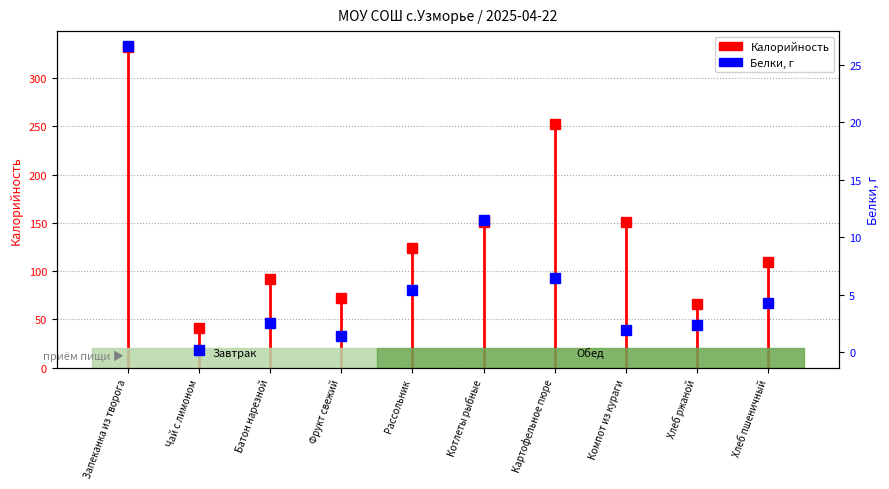

Rank the categories by Белки value from lowest to highest.

Чай с лимоном, Фрукт свежий, Компот из кураги, Хлеб ржаной, Батон нарезной, Хлеб пшеничный, Рассольник, Картофельное пюре, Котлеты рыбные, Запеканка из творога